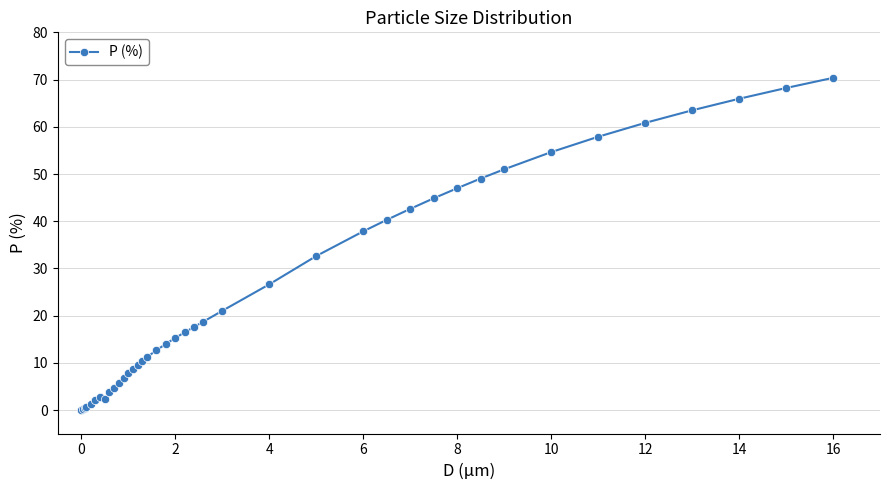

How many lines are shown in the chart?

1